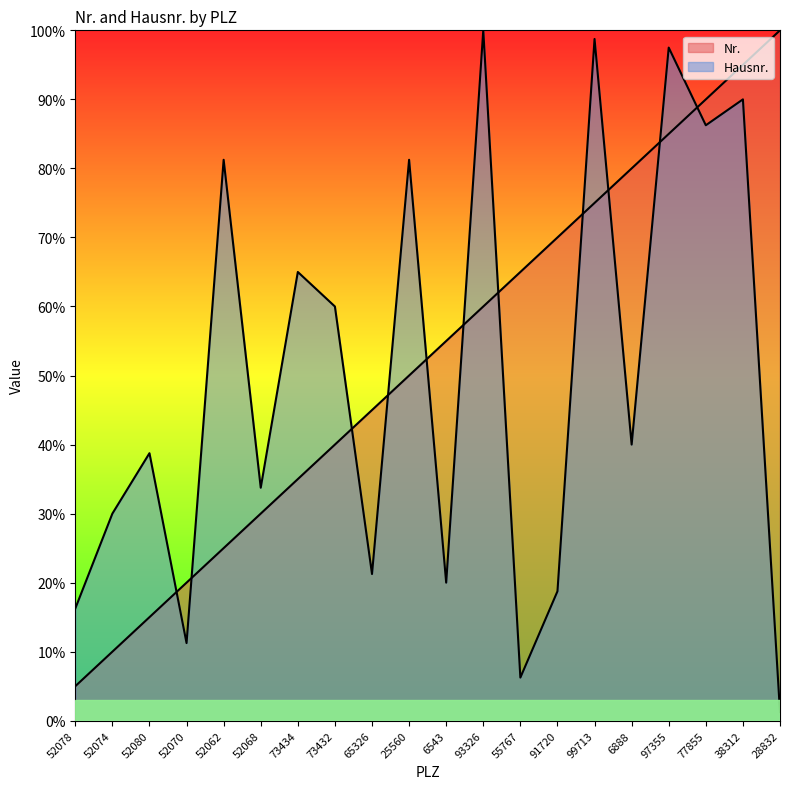

What is the difference between the highest and lowest values at 52062?

56.2